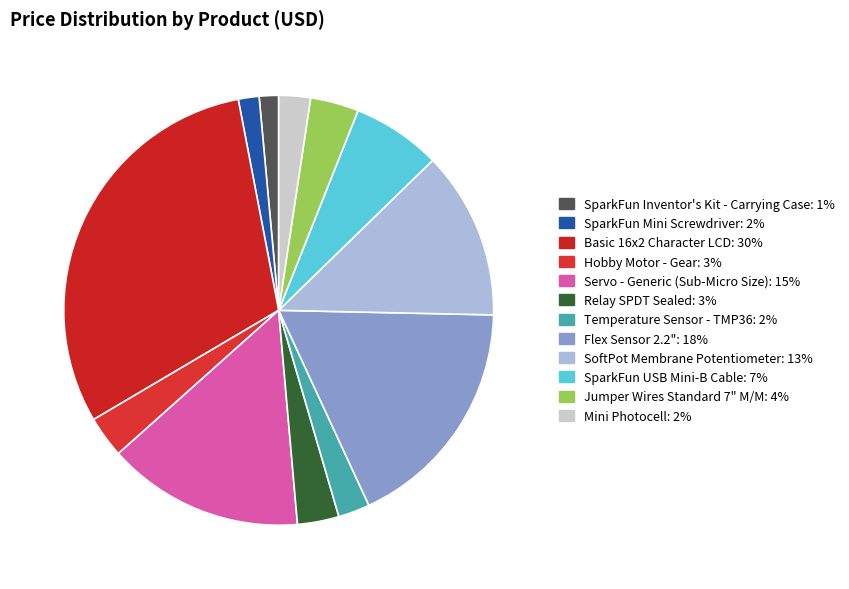

To the nearest percent, what portion does Basic 16x2 Character LCD represent?

30%